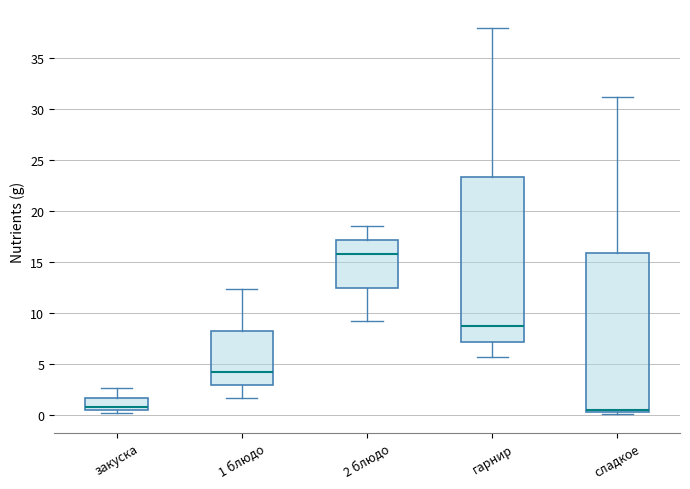

Reading left to right, transcribe this box plot: for each box, give where its median line is, the range the box spans, and where its two whiskers end, as read against the y-axis. The values are not printed on the chart, so give them approximately, as read against the axis.

закуска: median 0.5 (just above the box's lower edge), box 0.5 to 1.5, whiskers 0.0 to 2.5
1 блюдо: median 4.0, box 3.0 to 8.0, whiskers 1.5 to 12.5
2 блюдо: median 16.0, box 12.5 to 17.0, whiskers 9.0 to 18.5
гарнир: median 8.5, box 7.0 to 23.5, whiskers 5.5 to 38.0
сладкое: median 0.5 (just above the box's lower edge), box 0.5 to 16.0, whiskers 0.0 to 31.0